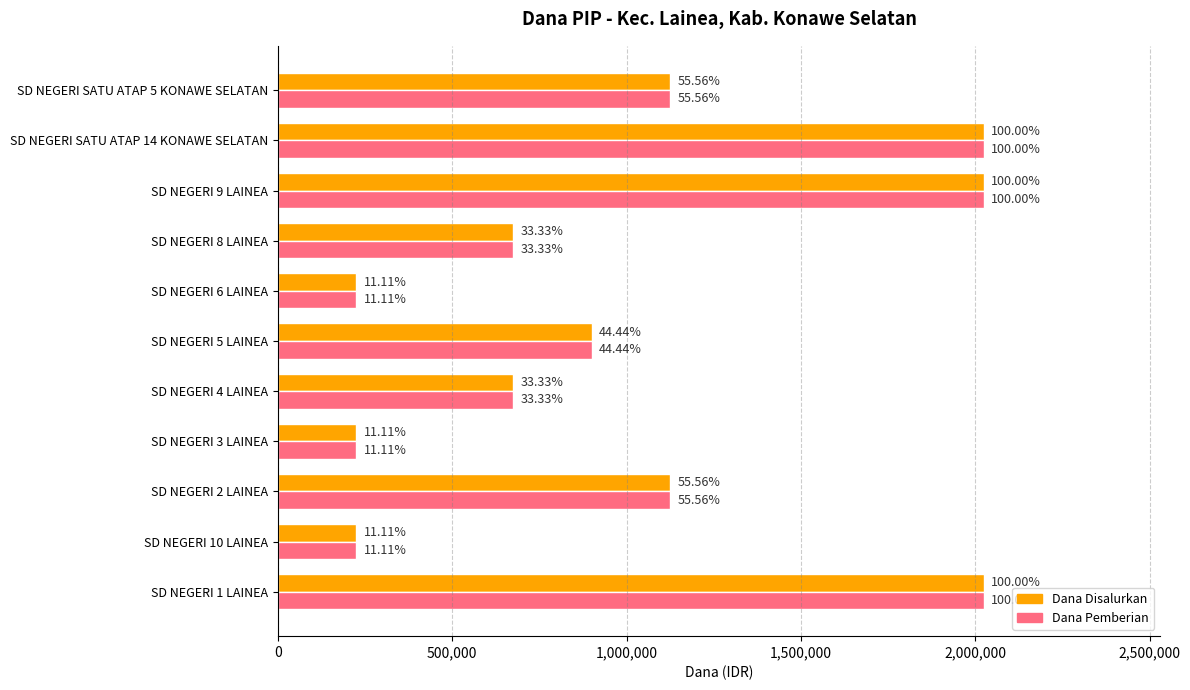

What is the average value of the Dana Pemberian series?

1022727